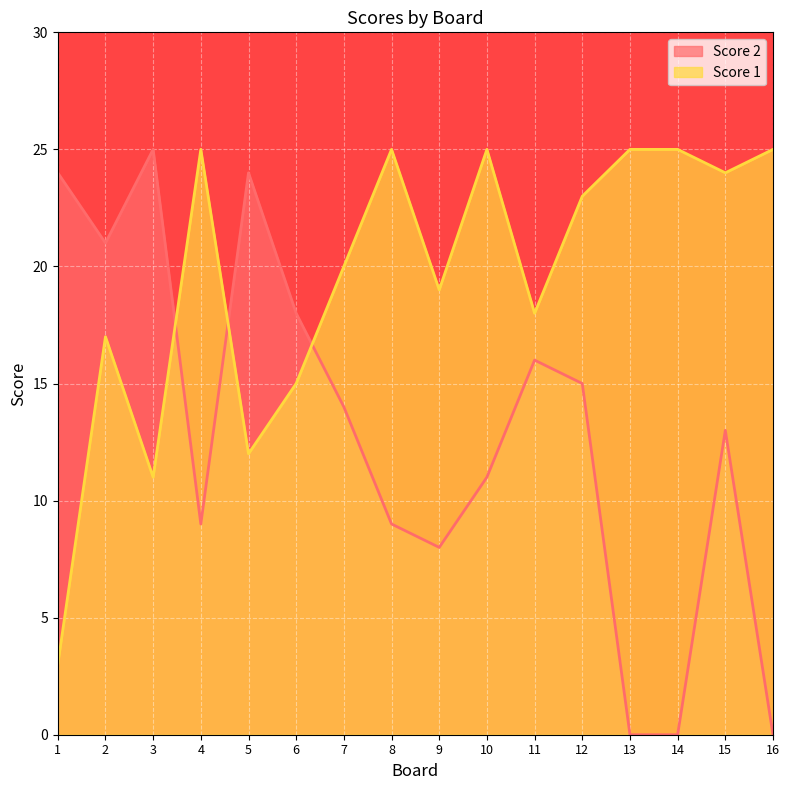

How many data points in Score 2 are less than 14?

8